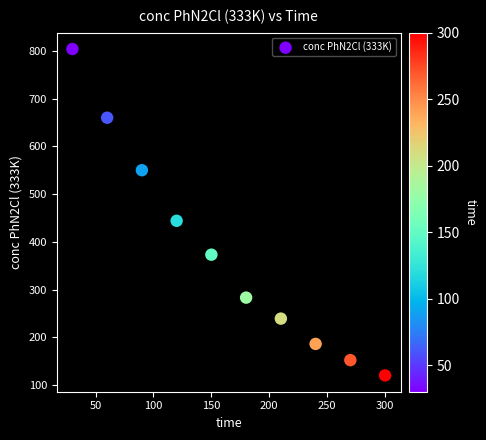

What is the average X value?

165